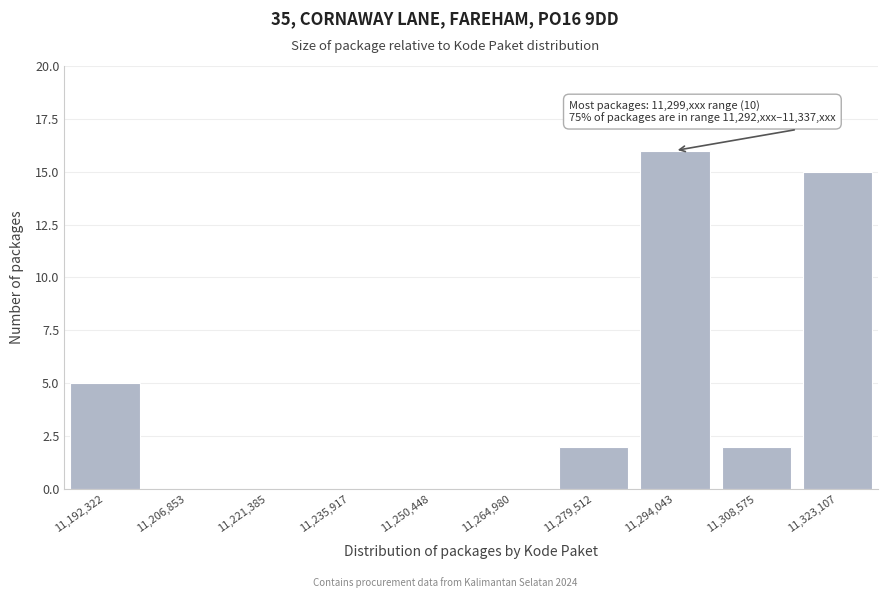

Reading left to right, what are all the values shown in this chart?

11,192,322=5	11,206,853=0	11,221,385=0	11,235,917=0	11,250,448=0	11,264,980=0	11,279,512=2	11,294,043=16	11,308,575=2	11,323,107=15